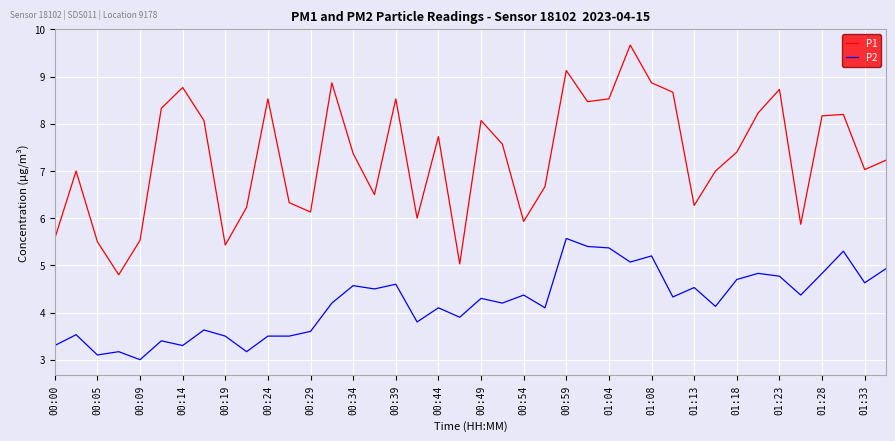

Which series has the widest spread of values?

P1